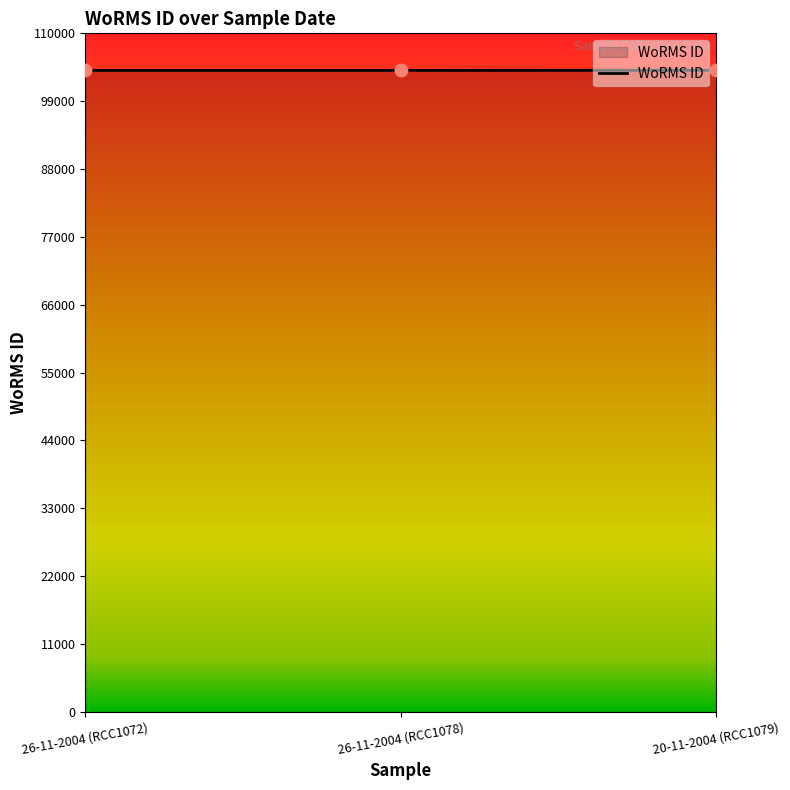

Approximately how many times larger is the value at 26-11-2004 (RCC1072) compared to 26-11-2004 (RCC1078)?

1.0